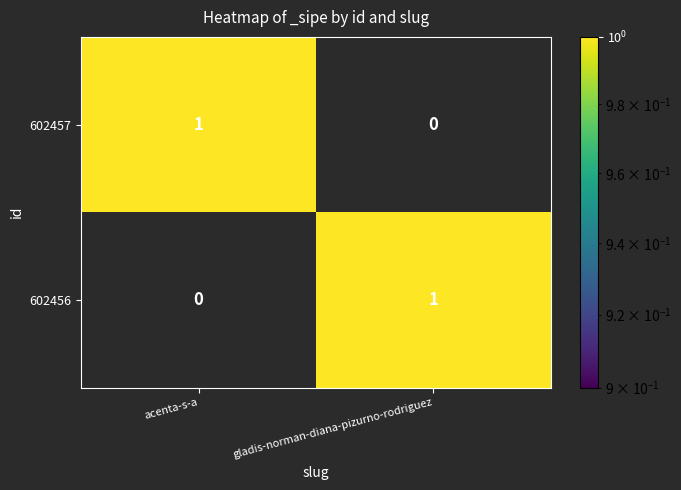

Which category has the lowest value in the 602457 series?

gladis-norman-diana-pizurno-rodriguez